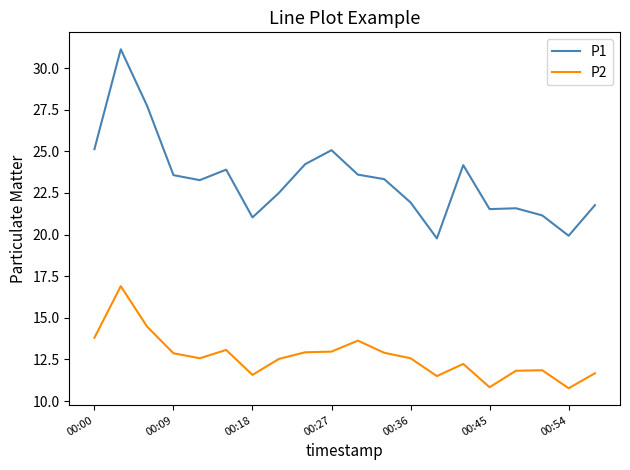

Which series has the largest total across all categories?

P1